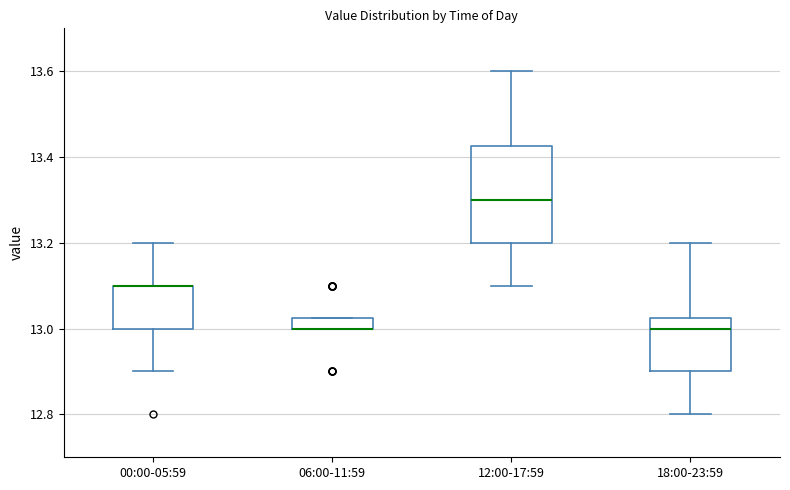

Comparing the boxes themselves (not the whiskers), which one is the tallest?

12:00-17:59